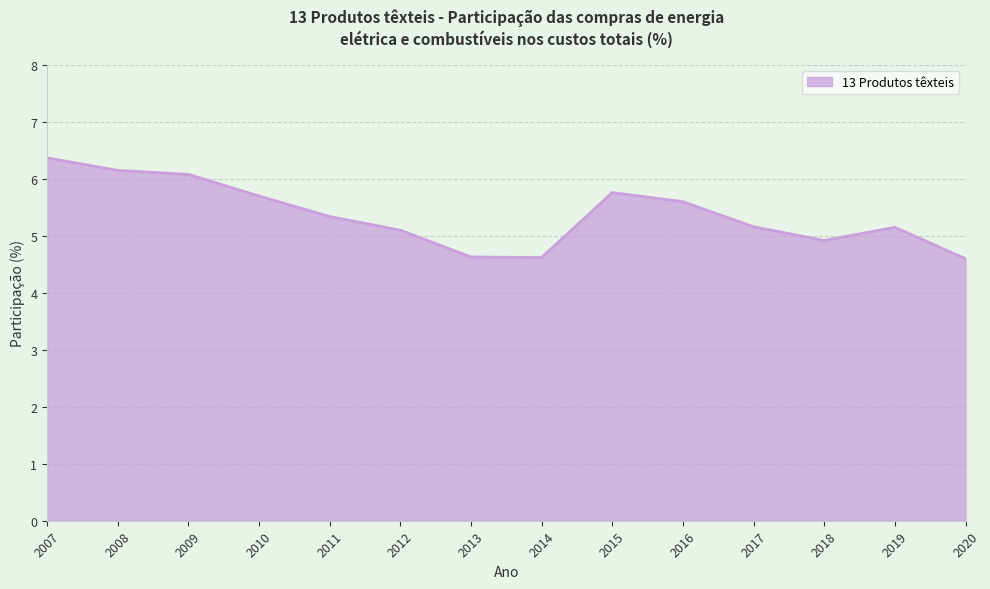

Reading left to right, extract all data points from this chart.

6.4	6.2	6.1	5.7	5.3	5.1	4.6	4.6	5.8	5.6	5.2	4.9	5.2	4.6